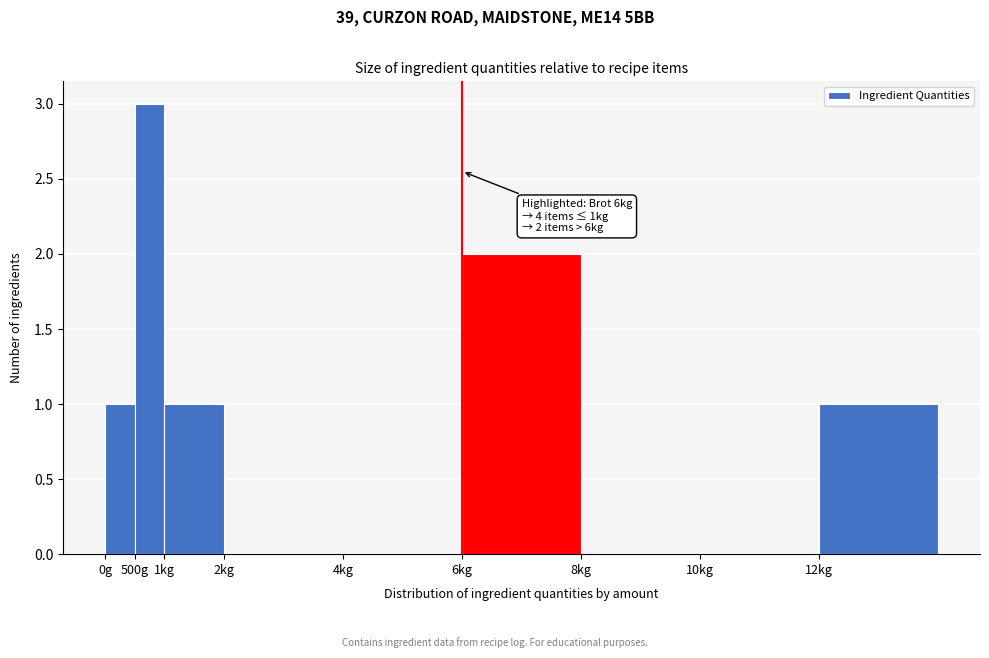

Reading right to left, extract all data points from this chart.

12kg=1	10kg=0	8kg=0	6kg=2	4kg=0	2kg=0	1kg=1	500g=3	0g=1